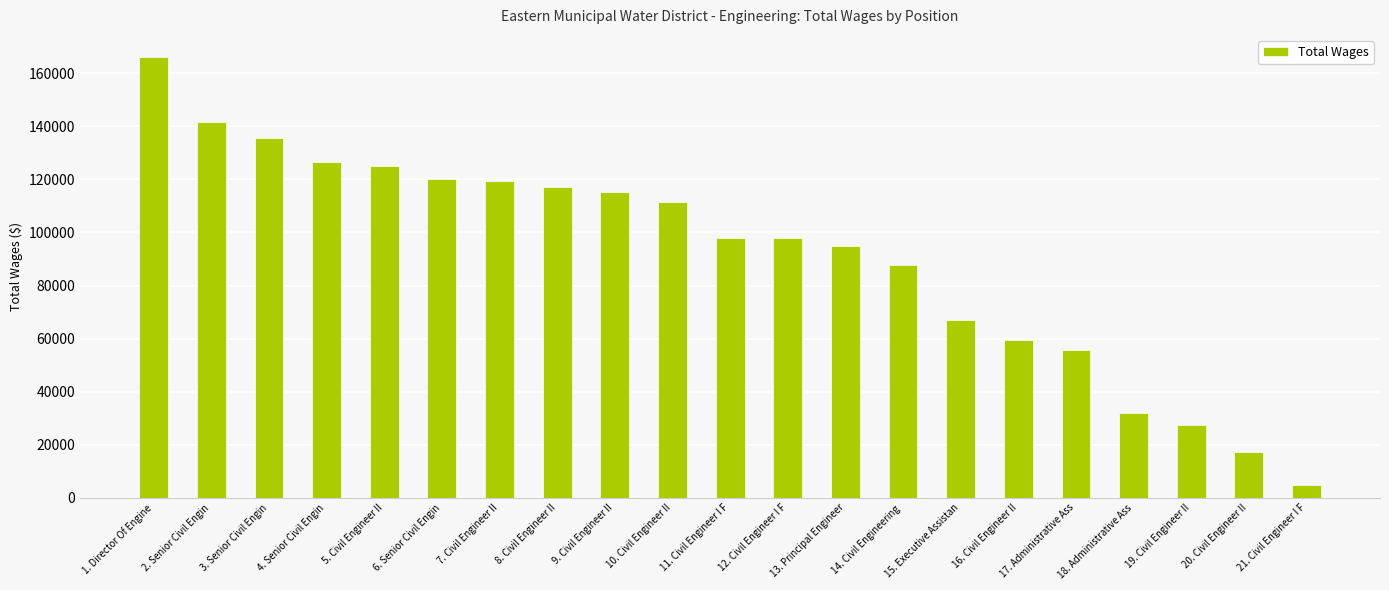

What is the maximum value shown in the chart?

166178